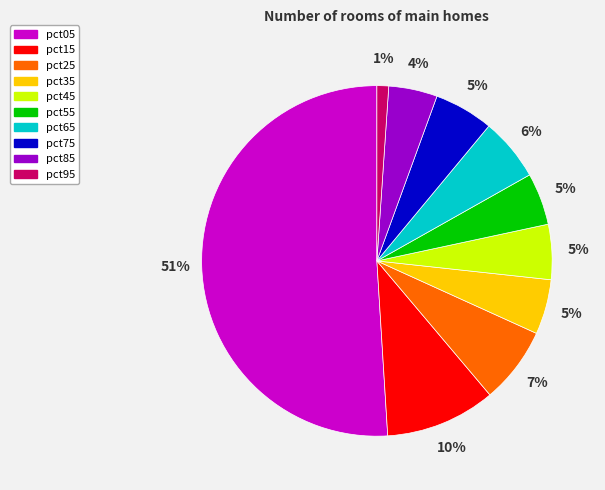

To the nearest percent, what is the difference between the pct05 and pct45 slice percentages?

46%